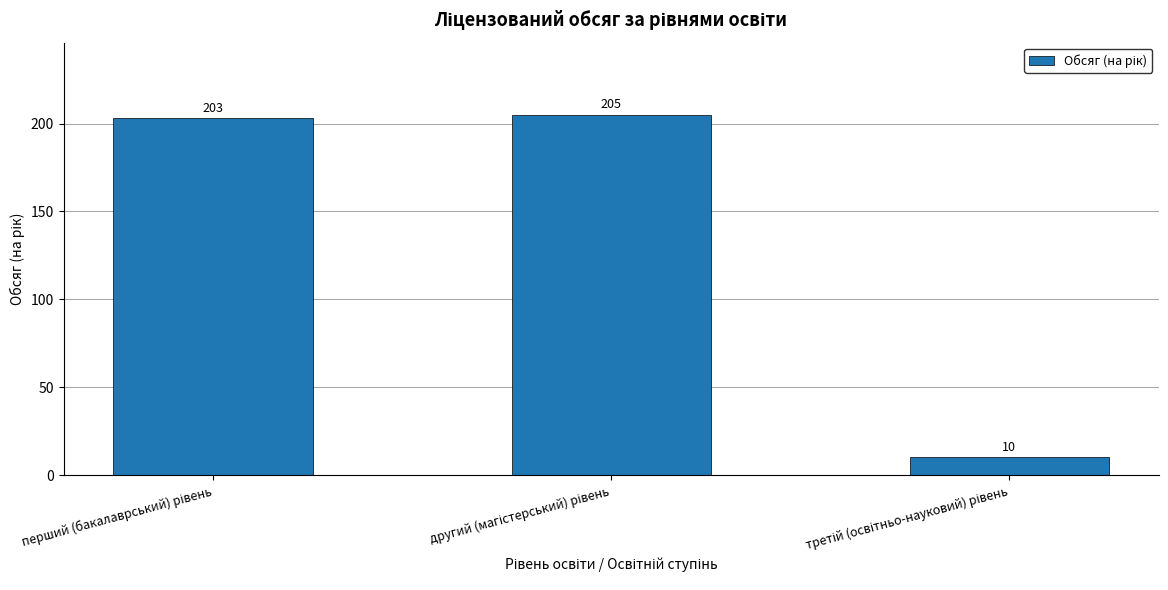

How many bars are there in total?

3